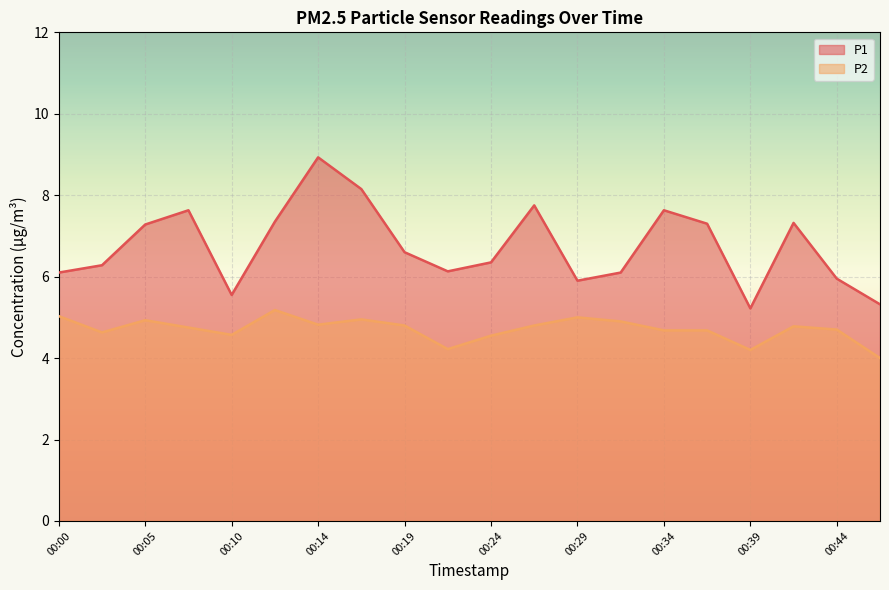

What is the value of the P1 point at the 2nd from the left?

6.3